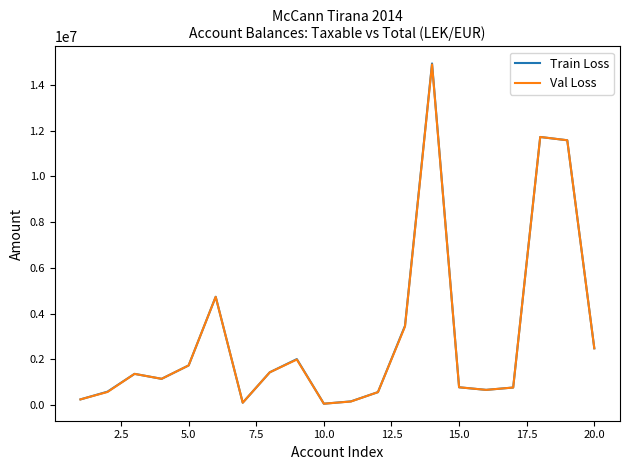

Which series has the widest spread of values?

Train Loss